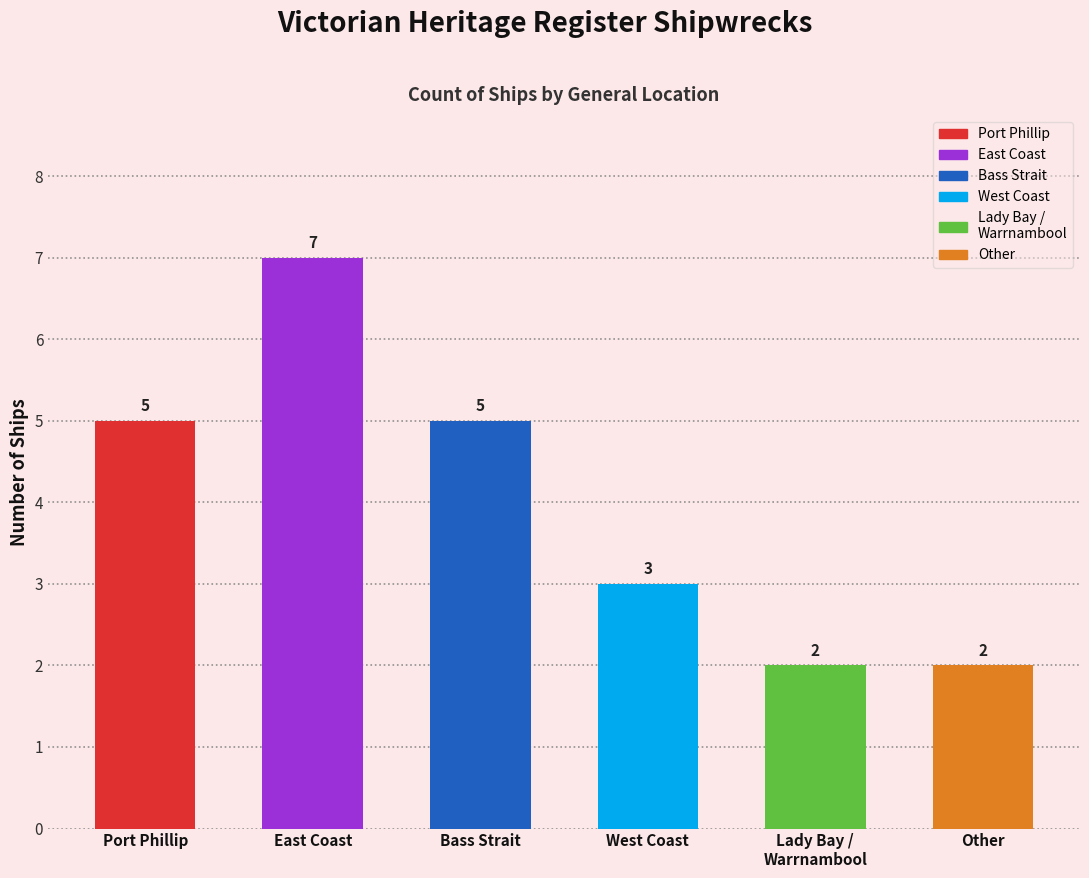

True or false: the data shows 5 at Bass Strait.

True